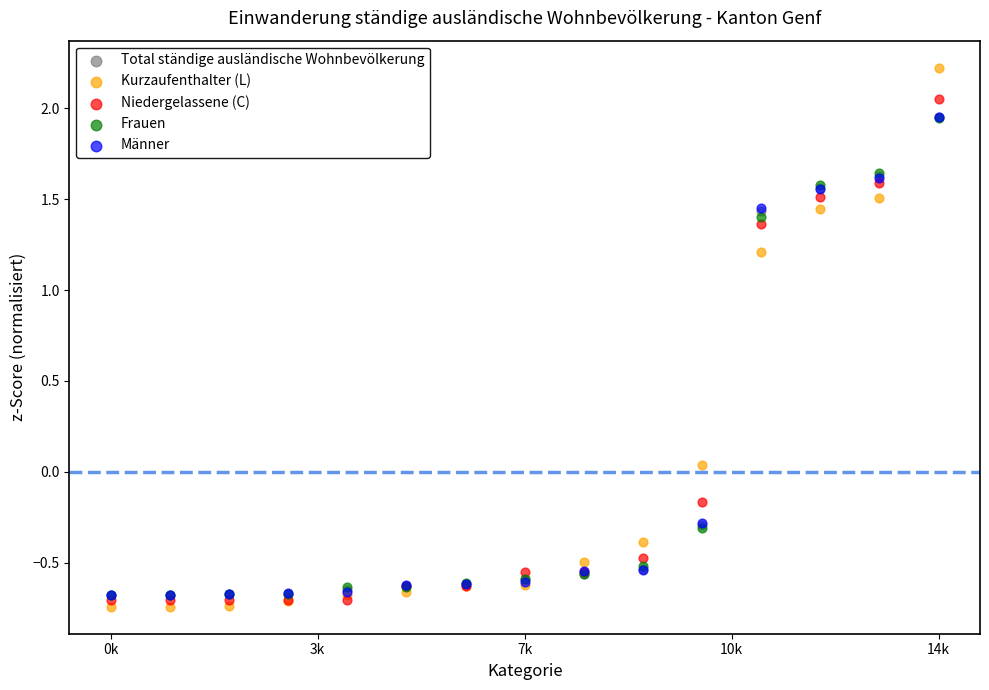

What are all the series names shown in the legend?

Total ständige ausländische Wohnbevölkerung, Kurzaufenthalter (L), Niedergelassene (C), Frauen, Männer